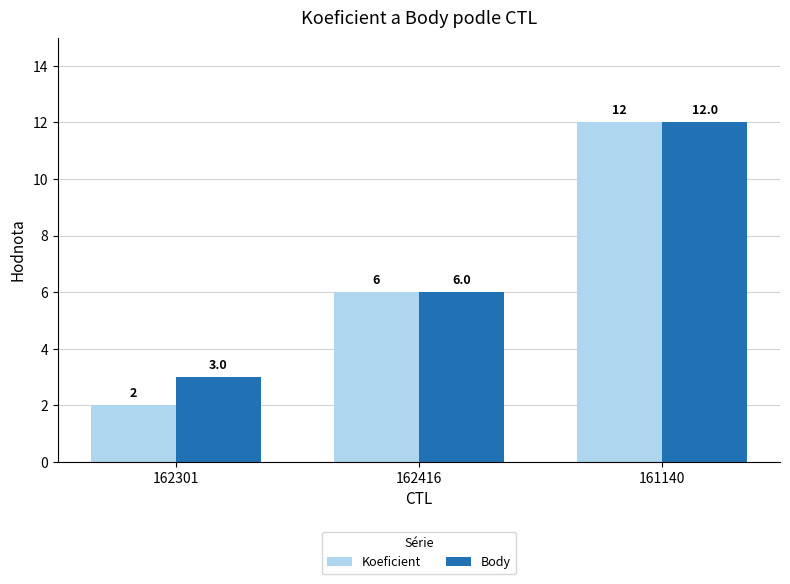

What is the approximate value of Body at 162416?

6